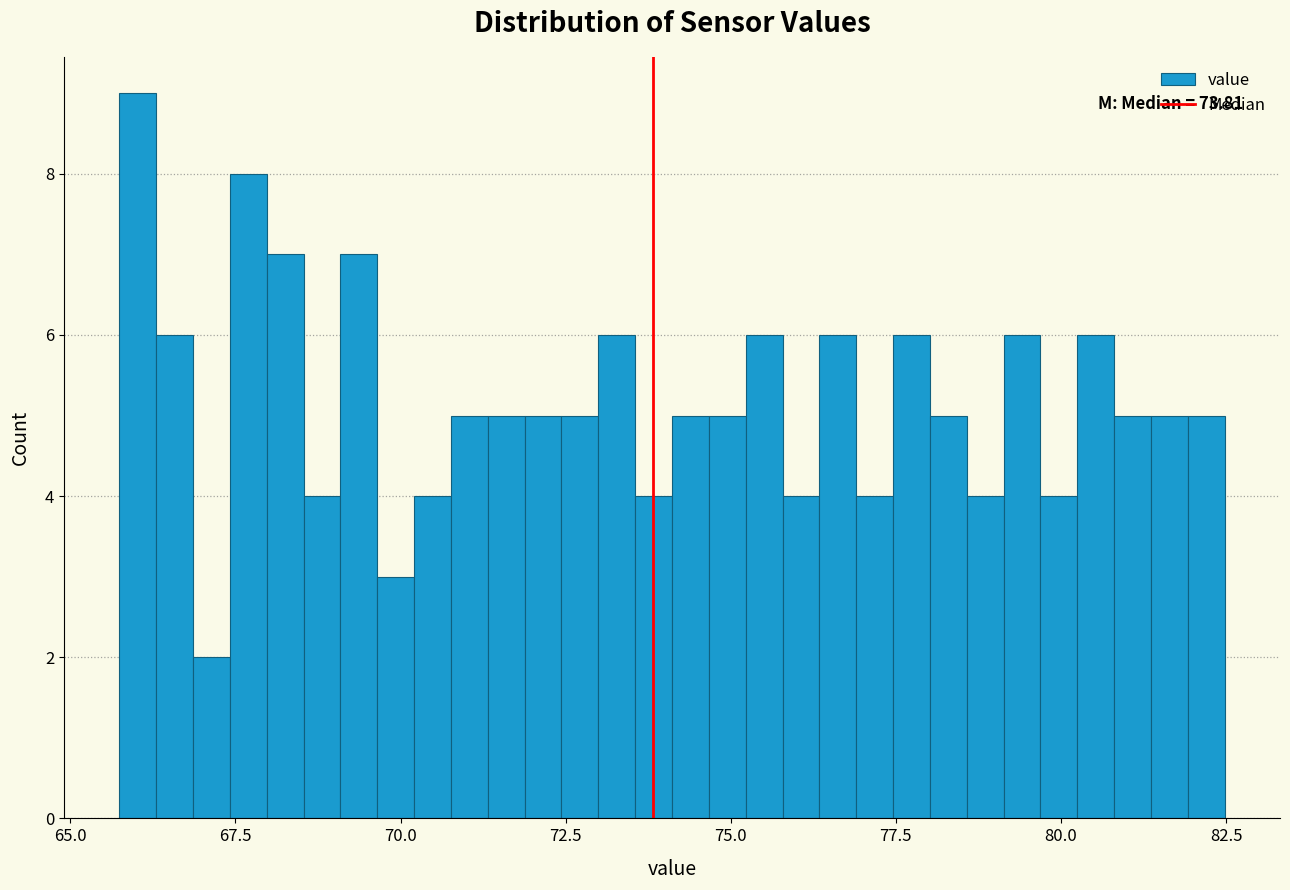

Read against the x-axis, roughly where is the centre of the tallest bar?

66.0